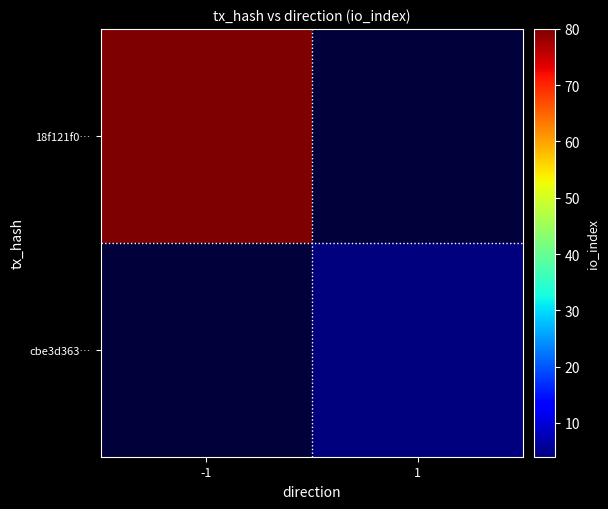

What is the maximum value for 18f121f0…?

80.0